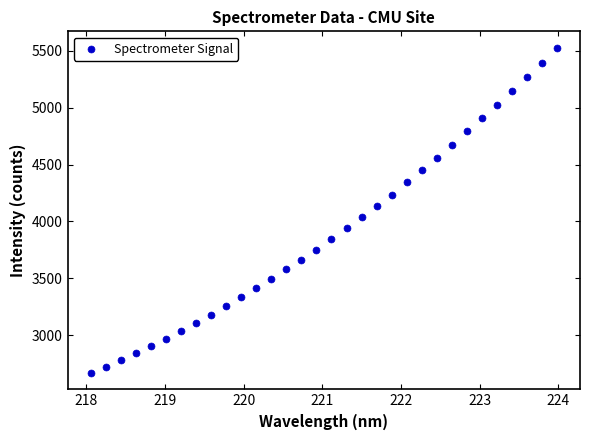

What is the range of Y values (max minus min)?

2863.1